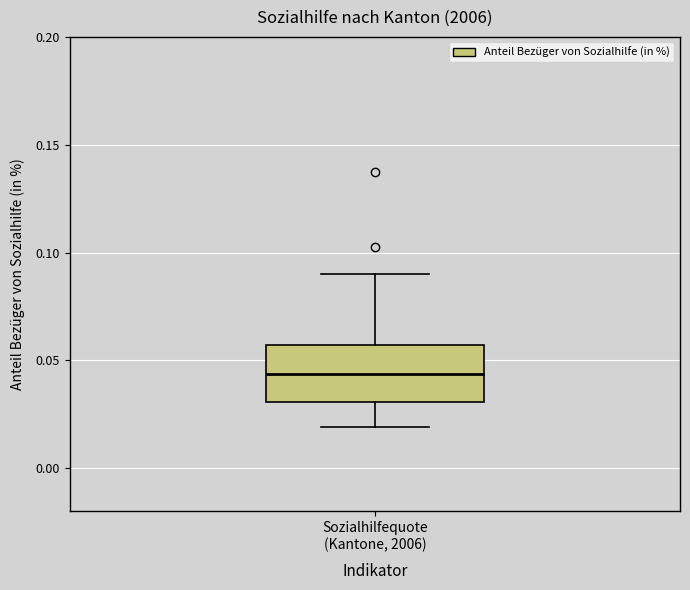

Transcribe this box plot: give where the median line is, the range the box spans, and where the two whiskers end, as read against the y-axis. The values are not printed on the chart, so give them approximately, as read against the axis.

median 0.045, box 0.030 to 0.055, whiskers 0.020 to 0.090